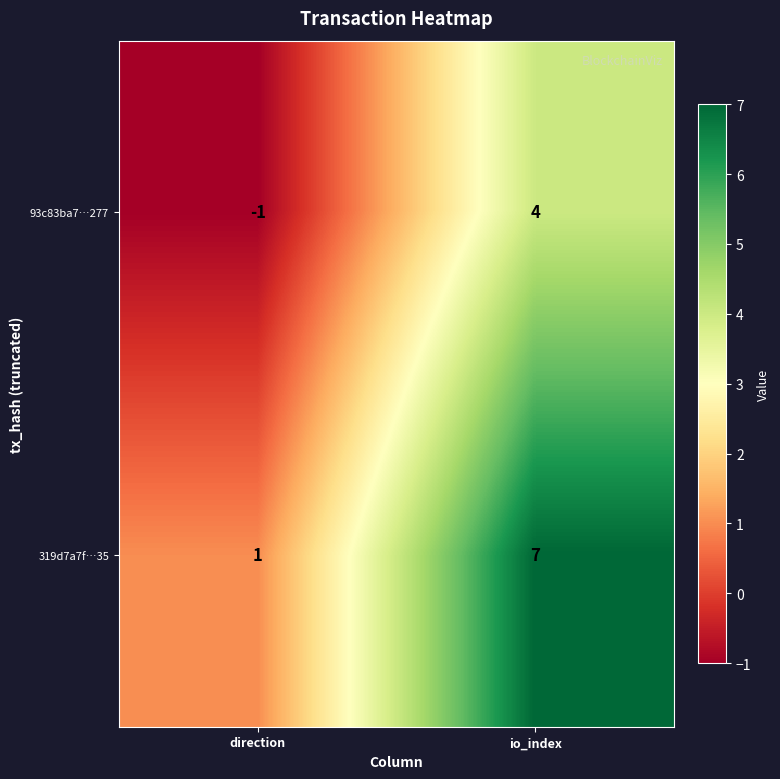

Rank the series by their maximum value, from highest to lowest.

319d7a7f…35, 93c83ba7…277